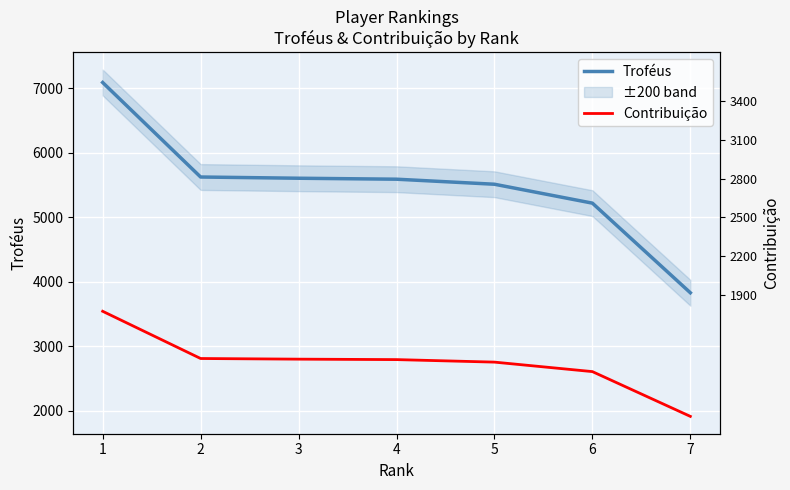

Between 1 and 3, which is larger?

1